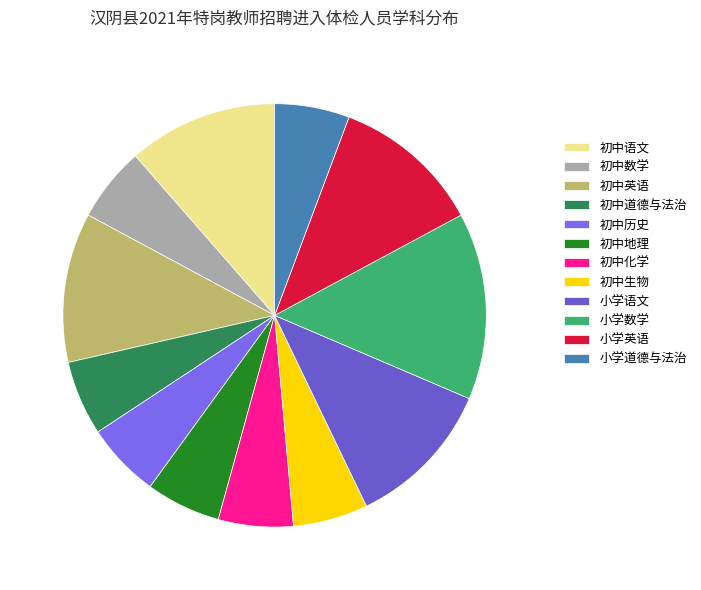

To the nearest percent, what portion does 小学道德与法治 represent?

6%